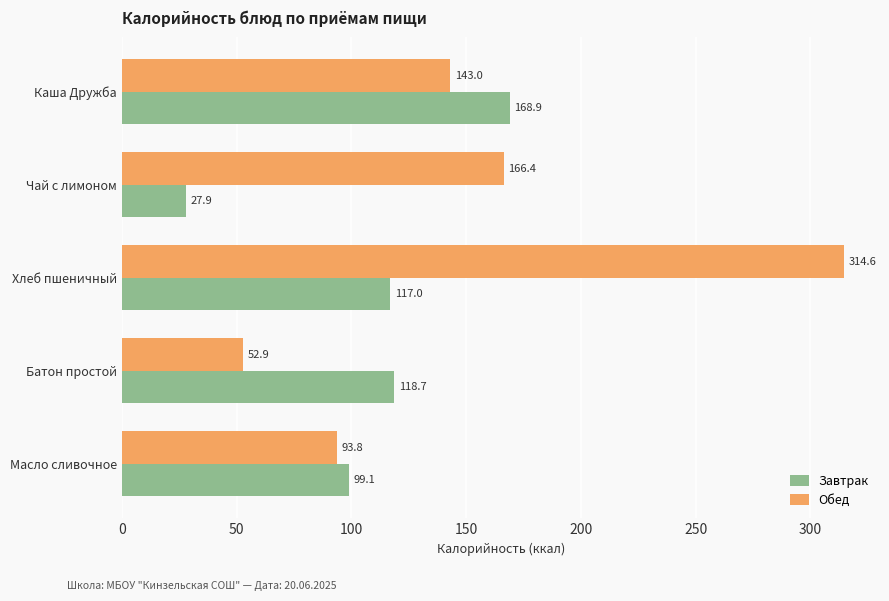

The value of Обед at Масло сливочное is 93.8. True or false?

True